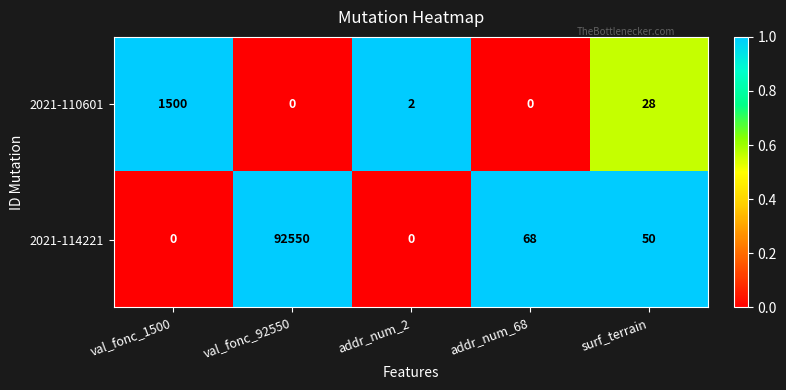

What is the difference between the maximum and second lowest values in the 2021-114221 series?

92550